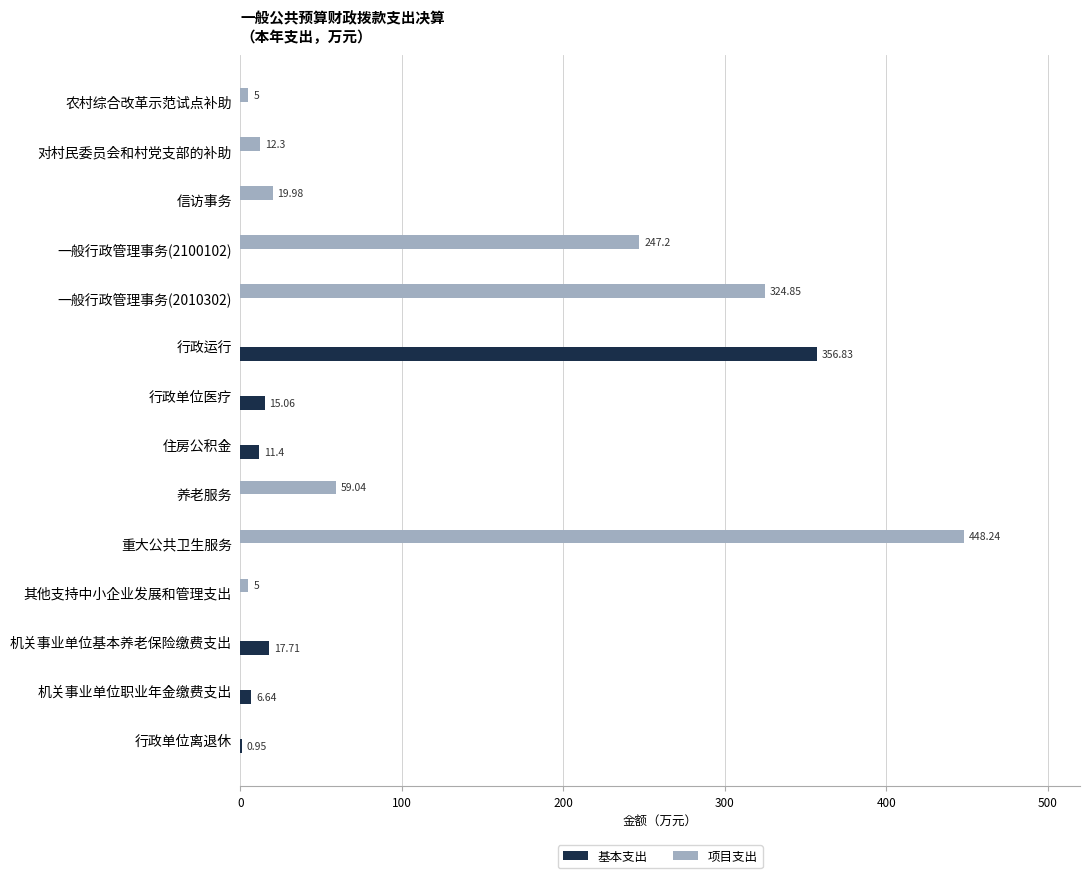

What is the greatest value displayed?

448.2